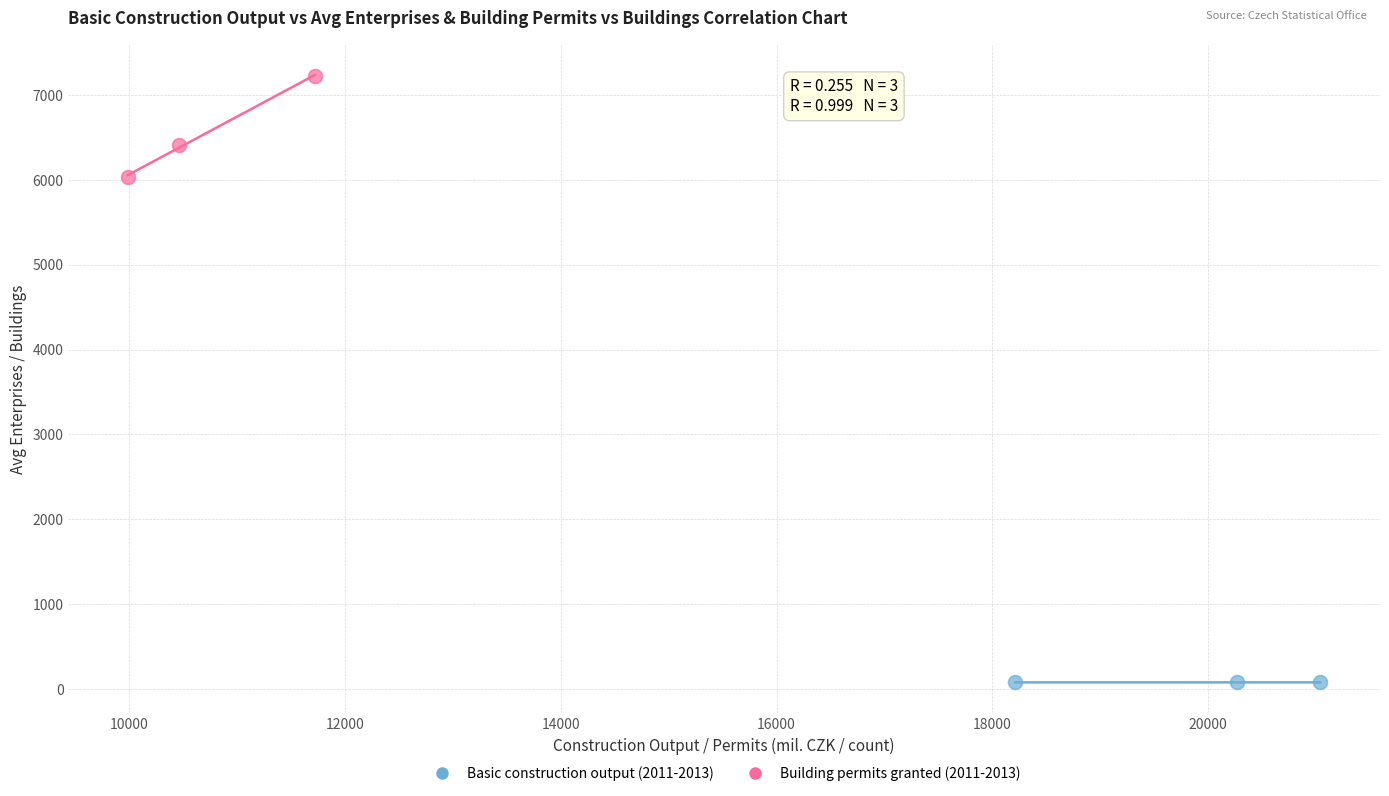

What are all the series names shown in the legend?

Basic construction output (2011-2013), Building permits granted (2011-2013)